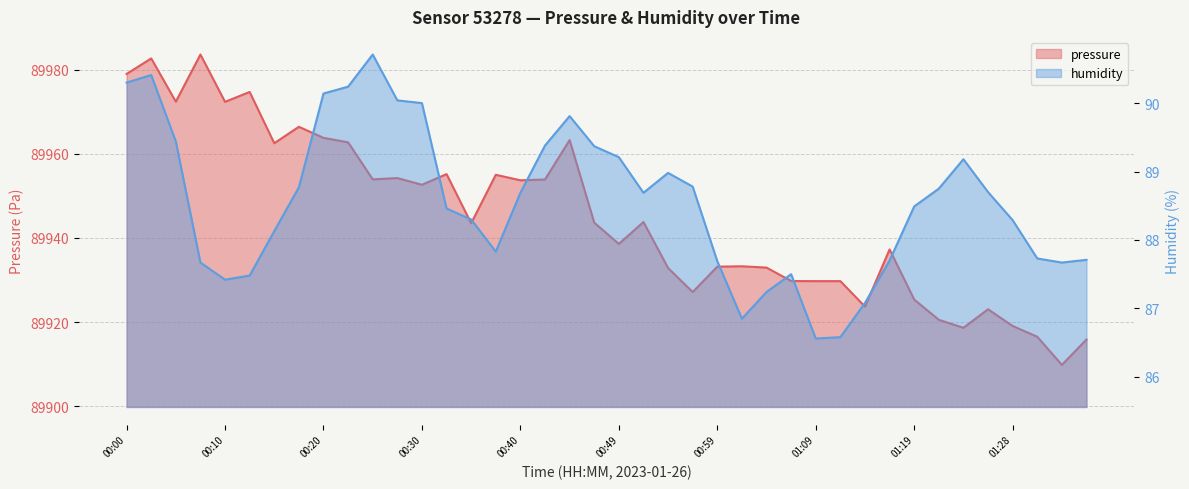

Is the value of pressure at 00:13 greater than the value of humidity at 00:20?

Yes